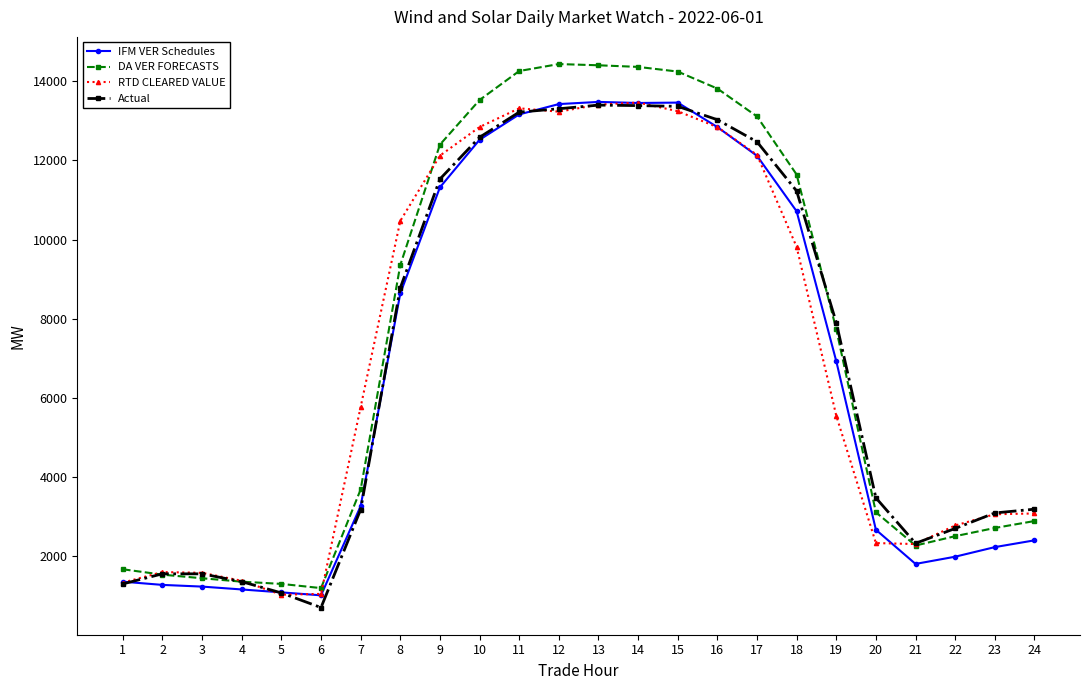

True or false: Actual has more than 1 points higher than both neighbors.

True